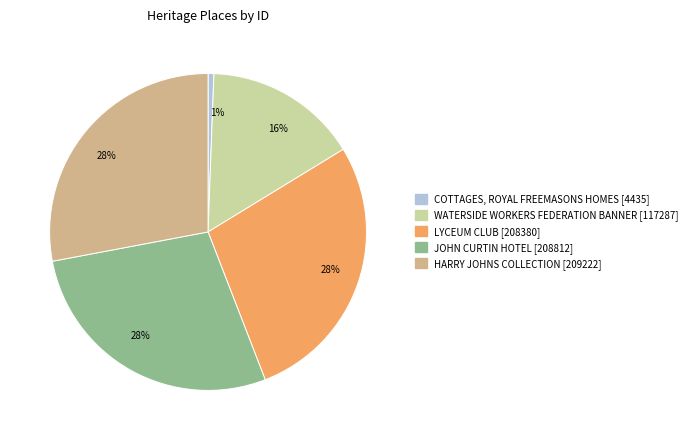

To the nearest percent, what is the average slice percentage?

20%